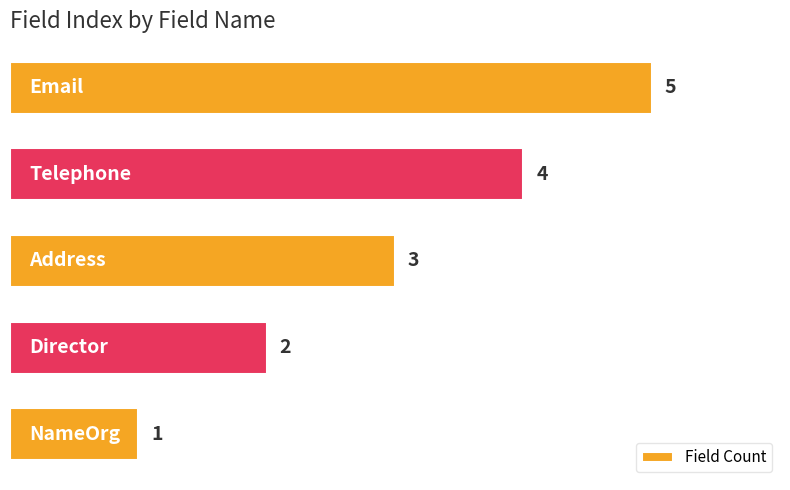

What is the difference between the maximum and minimum values?

4